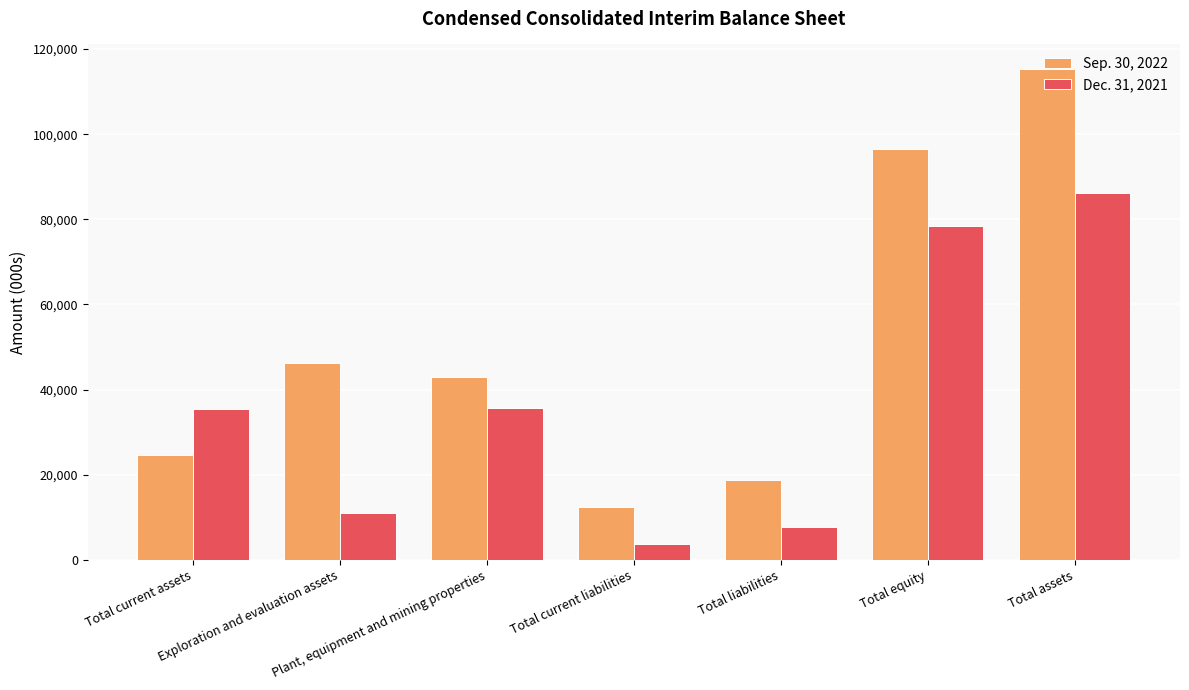

Is it true that Sep. 30, 2022 equals 12414 at Total current liabilities?

True